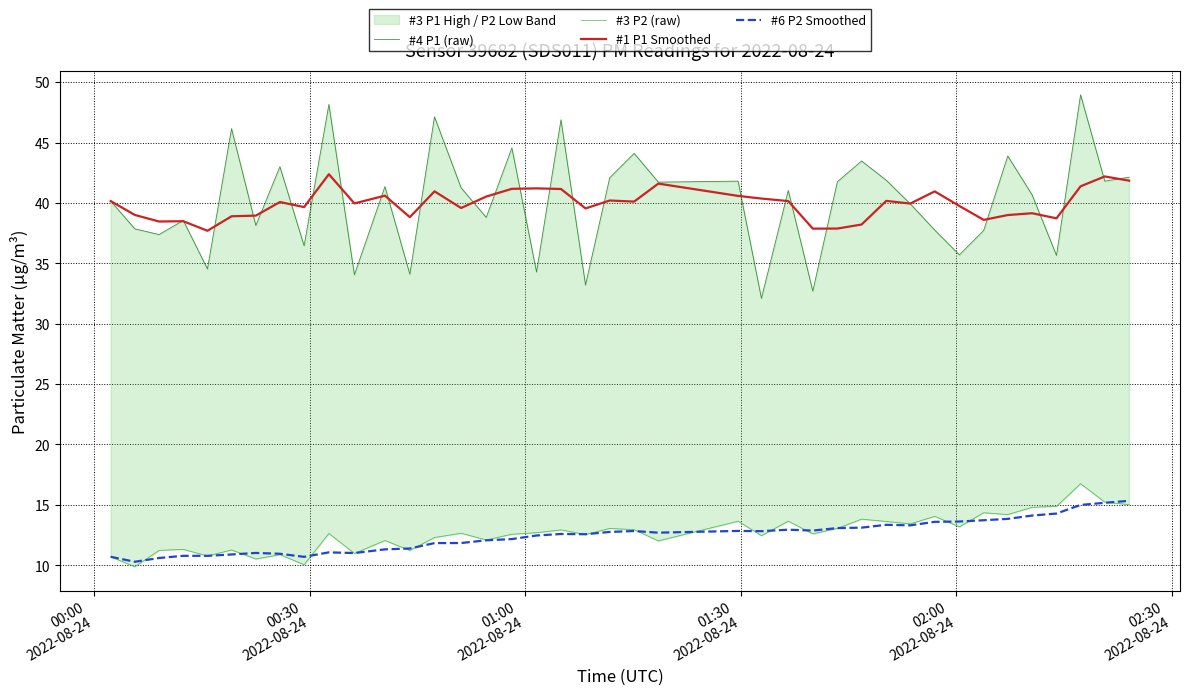

True or false: #1 P1 Smoothed and #6 P2 Smoothed cross at least once.

False